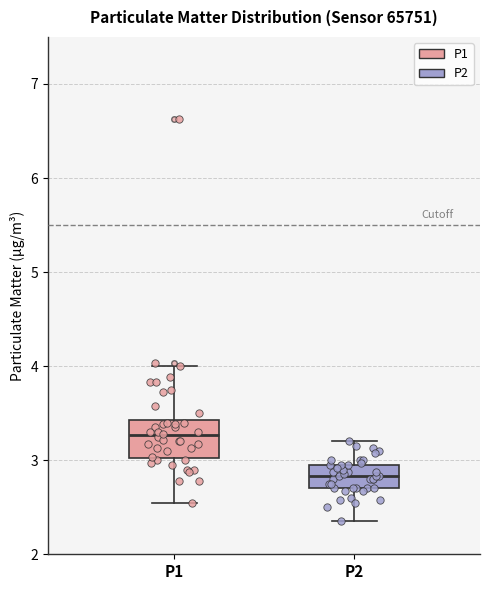

Which box has the highest median line?

P1